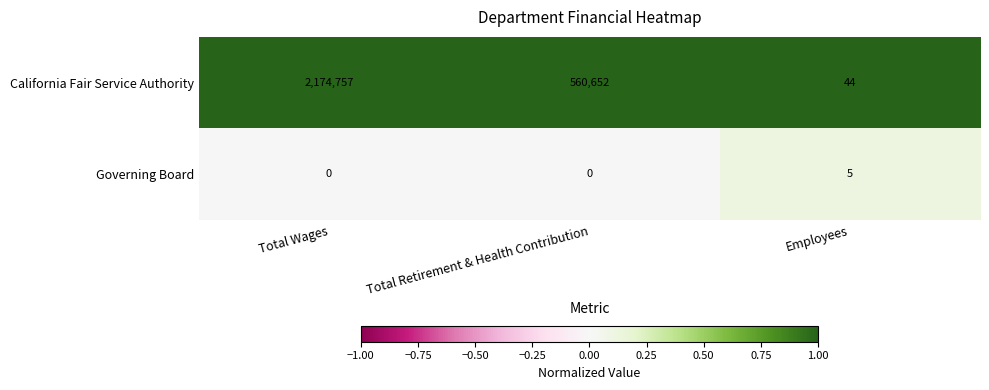

Which series changed the most between Total Retirement & Health Contribution and Employees?

California Fair Service Authority